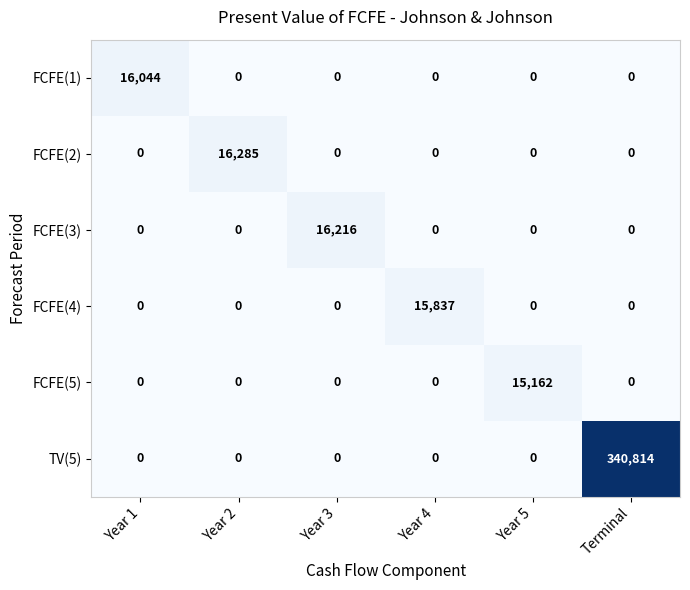

What is the sum of all FCFE(2) values?

16285